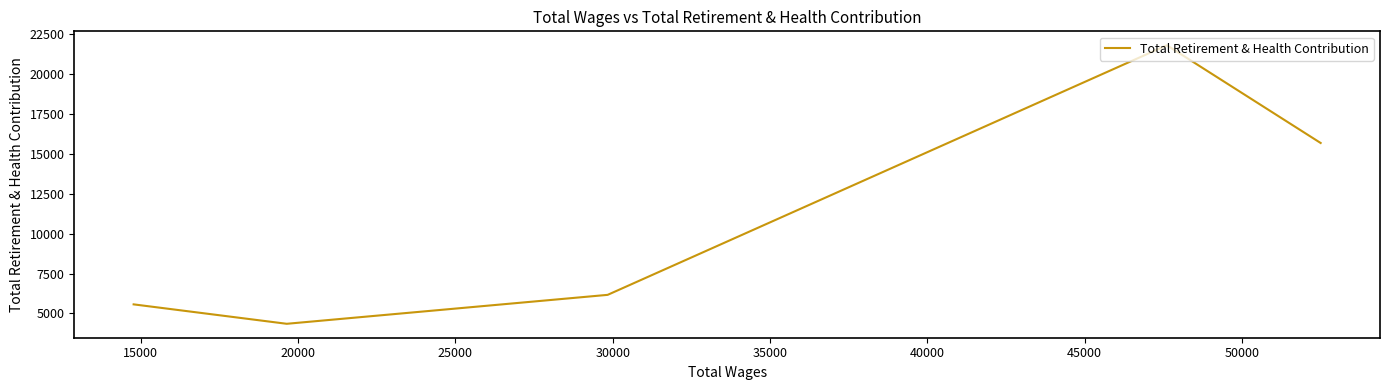

What is the minimum value shown in the chart?

4346